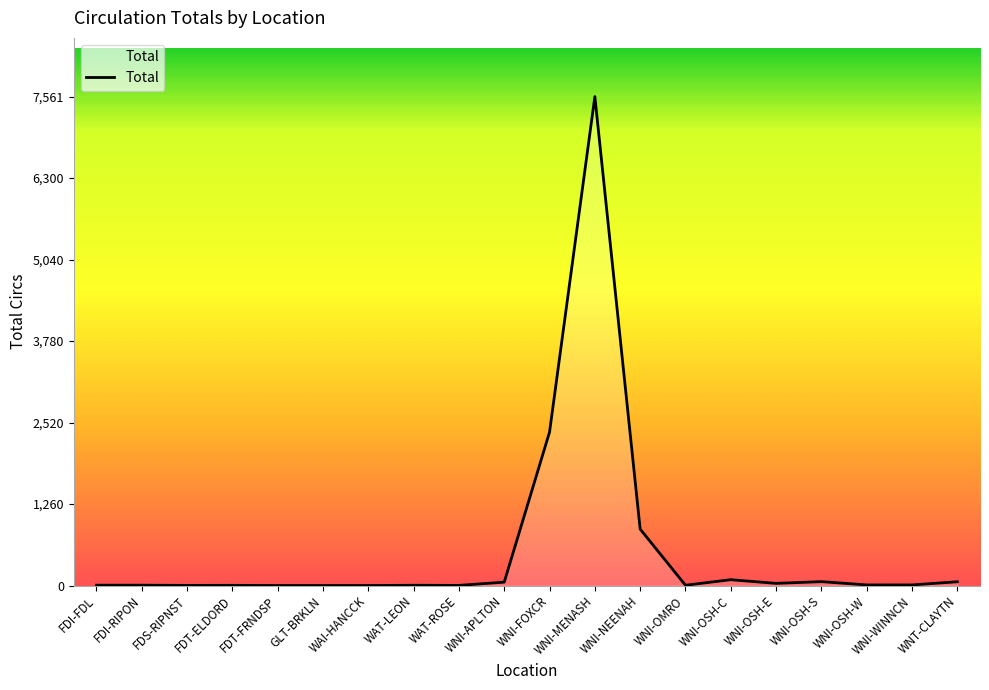

What is the smallest value displayed?

1